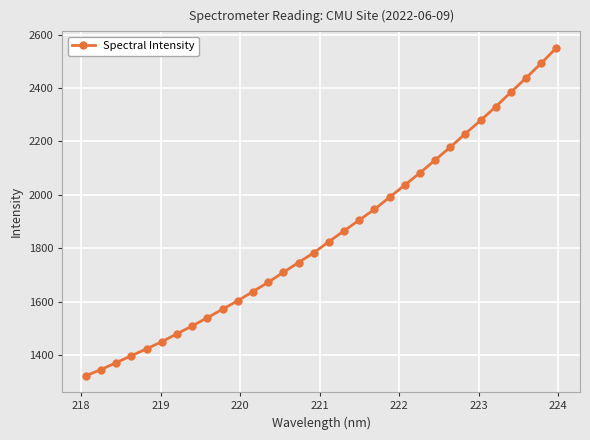

Does the chart have visible grid lines?

Yes